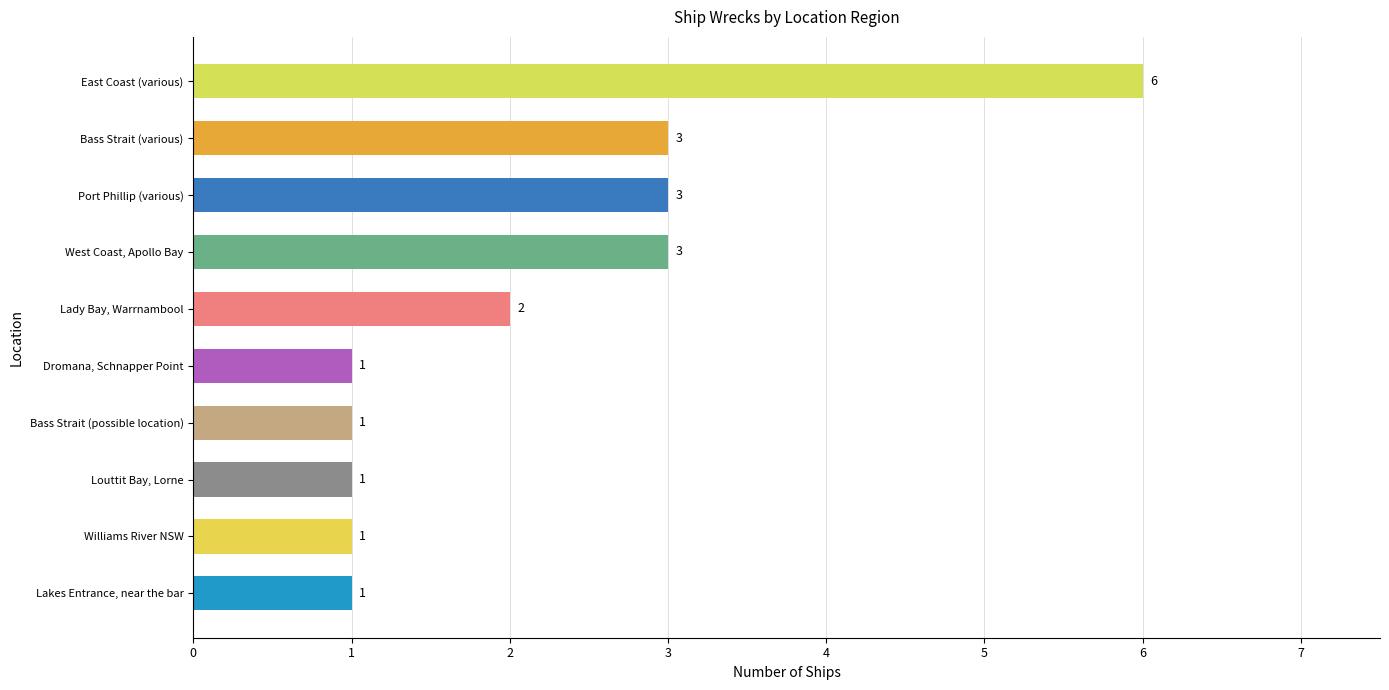

What is the smallest value displayed?

1